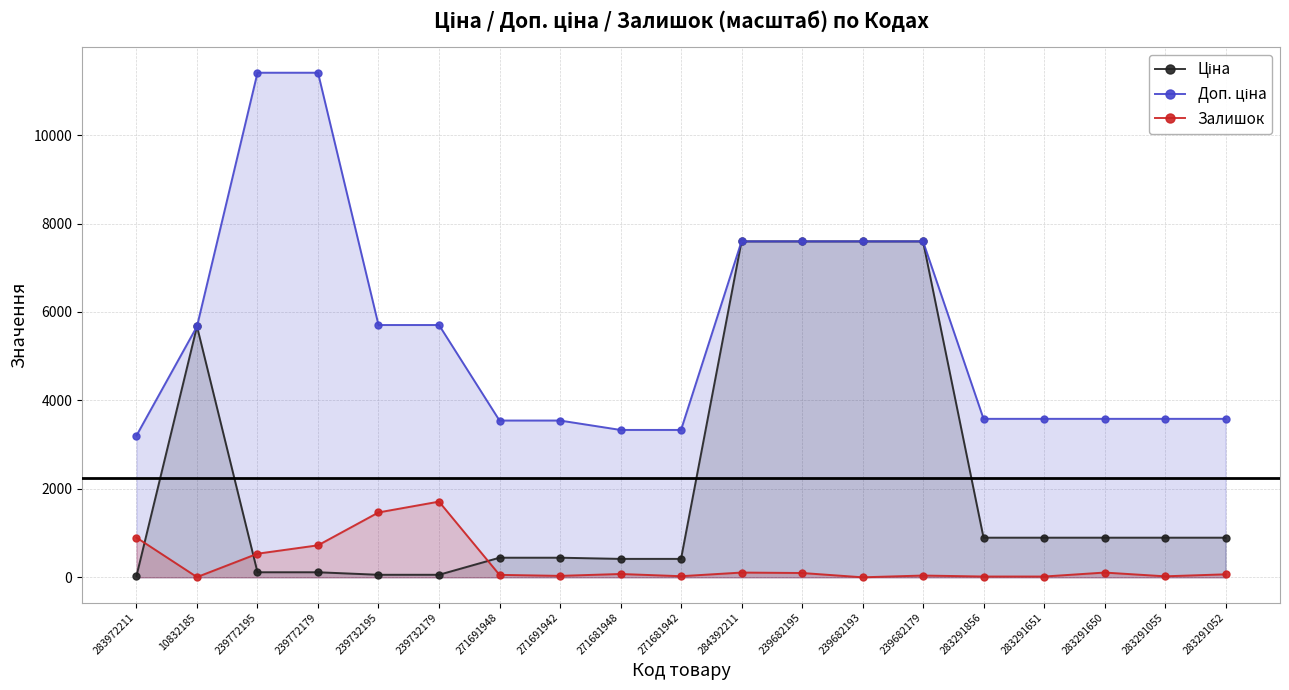

What are all the series names shown in the legend?

Ціна, Доп. ціна, Залишок